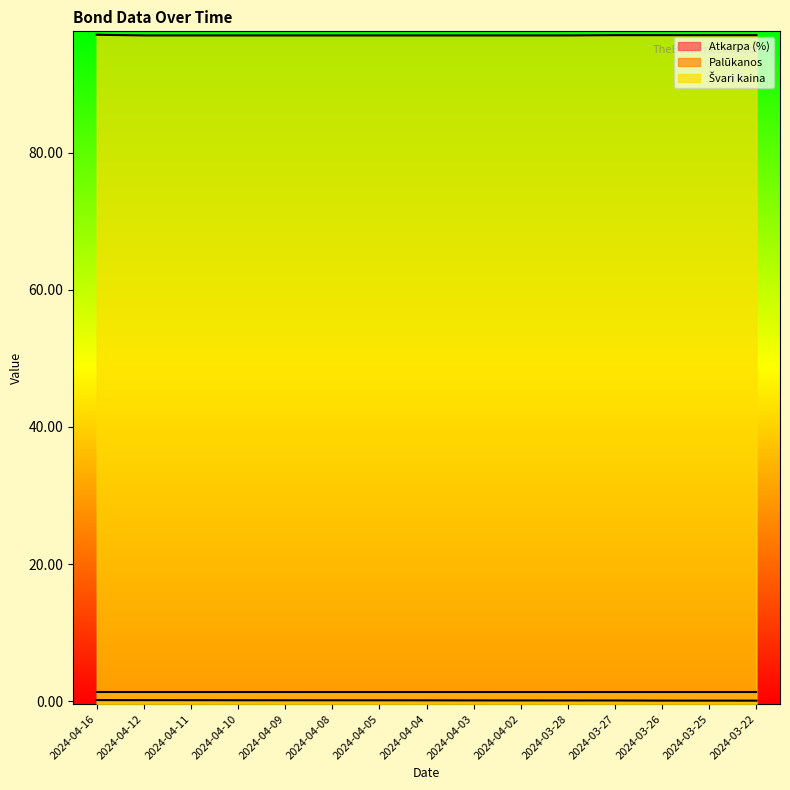

What is the greatest value displayed?

97.2